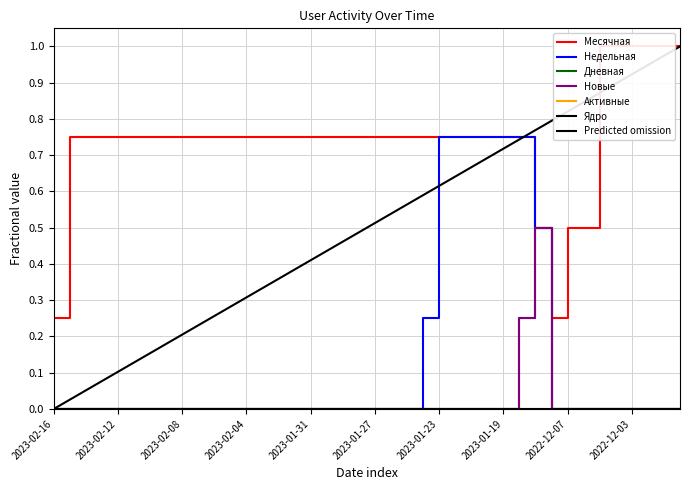

The value of Месячная at 2023-02-15 is 0.5. True or false?

False